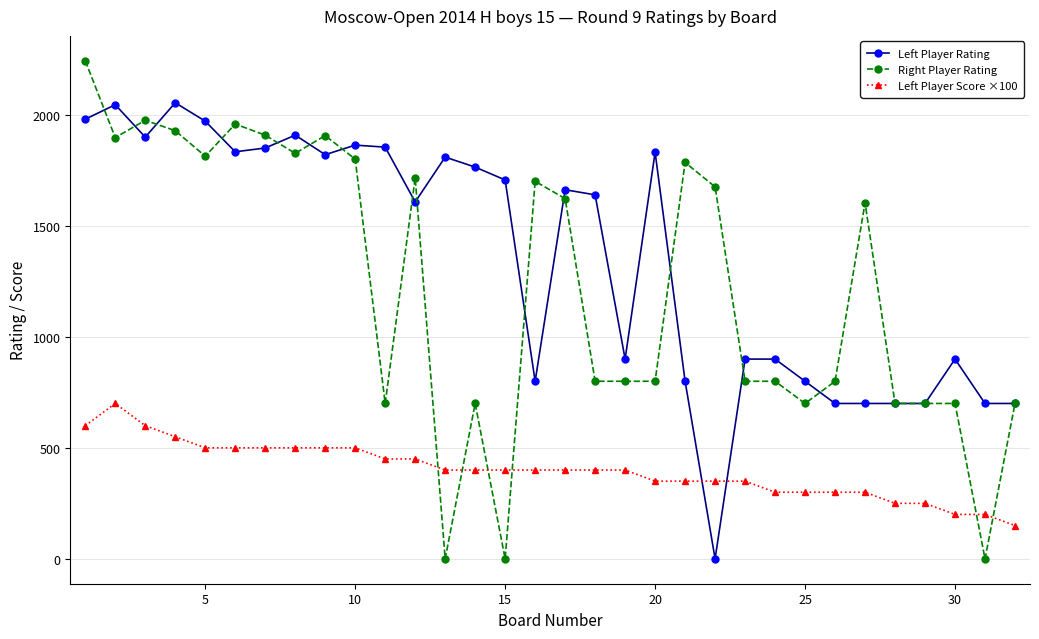

How many intersections are there between Left Player Rating and Left Player Score ×100?

2